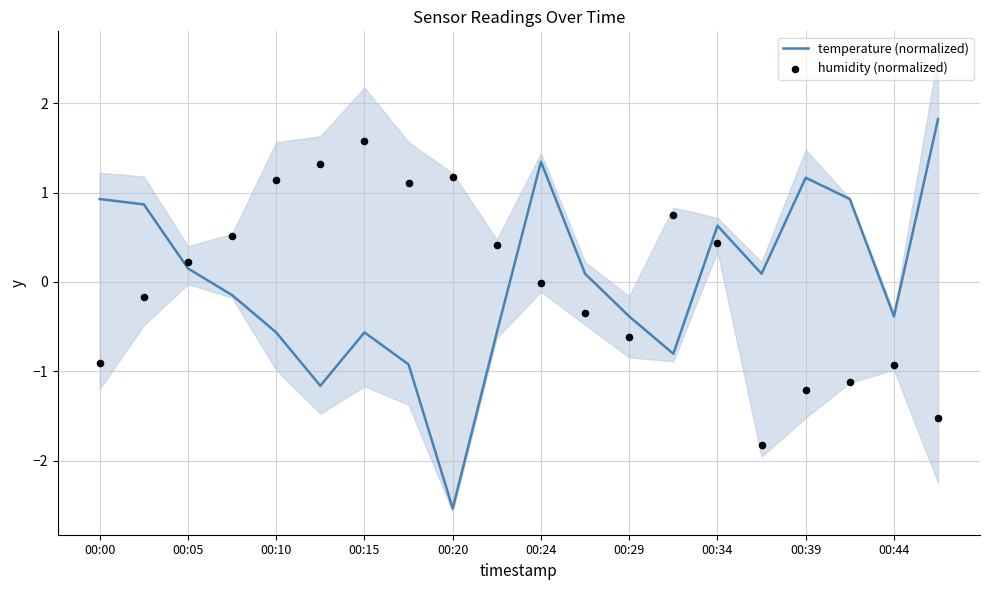

Which series has the largest total across all categories?

humidity (normalized)